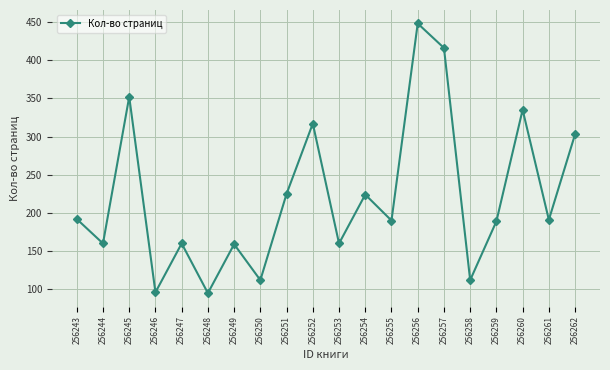

Where is the first local maximum?

256245